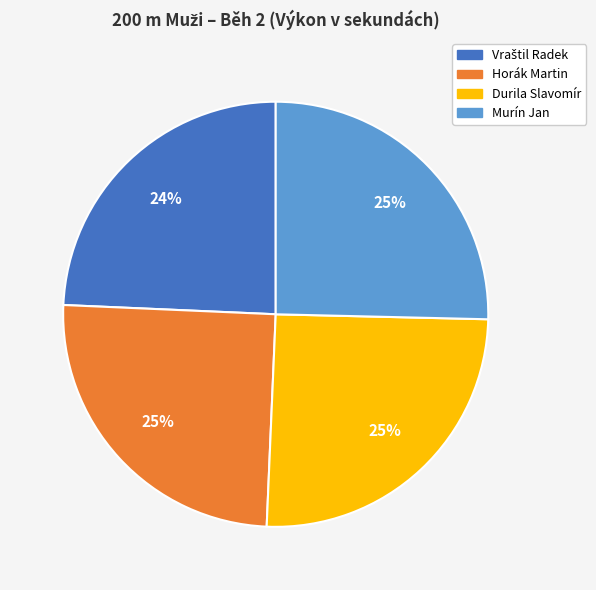

To the nearest percent, what is the difference between the largest and smallest slice percentages?

1%